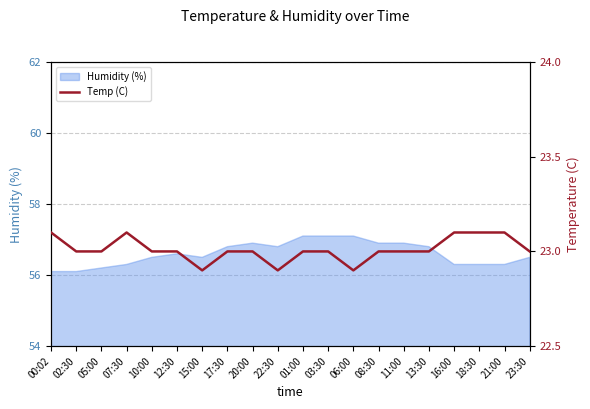

Count the number of values greater than 23.

5